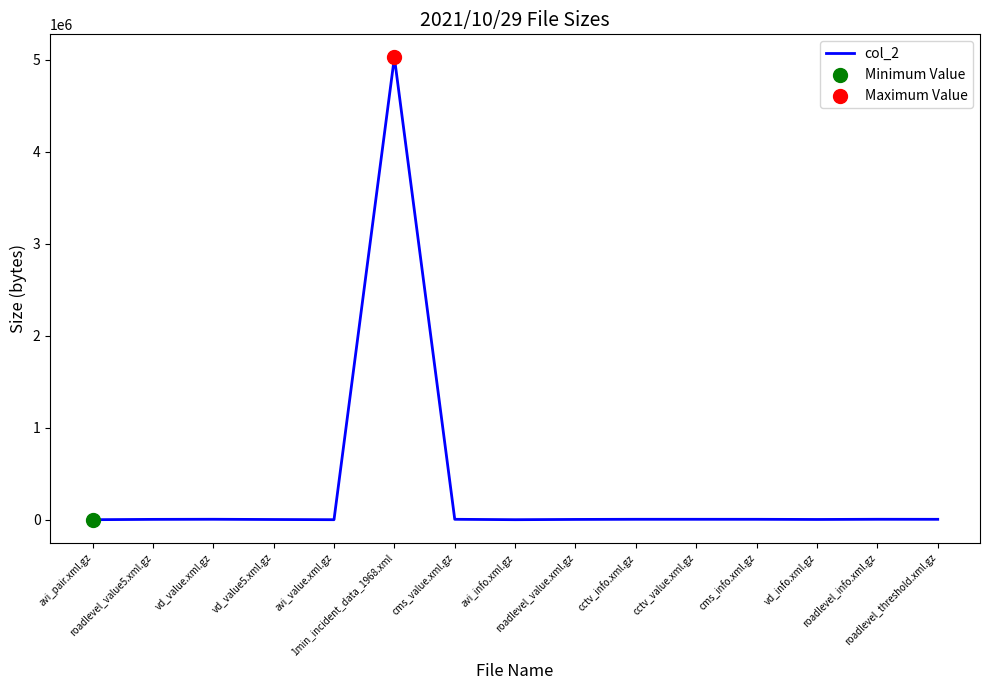

What is the change in value from roadlevel_value5.xml.gz to vd_value.xml.gz?

+1091